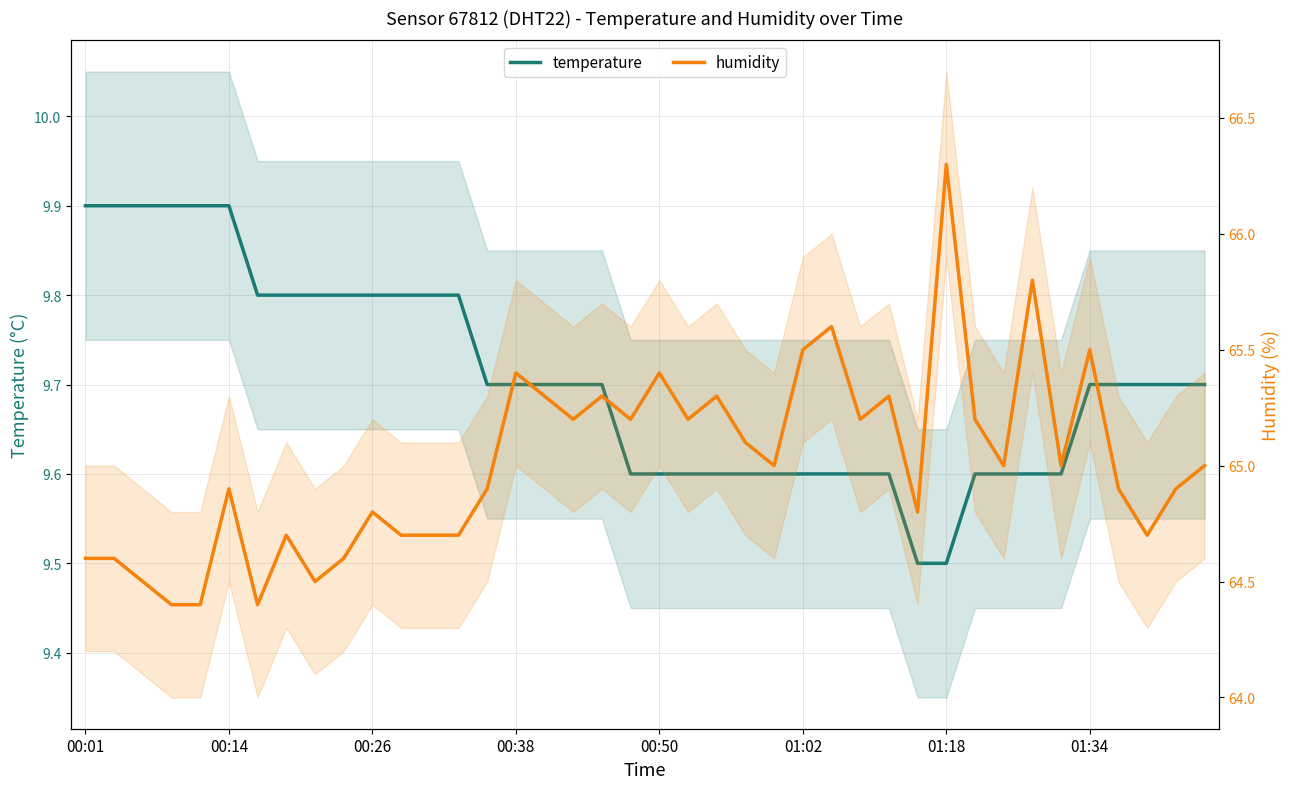

Is this an area chart (filled region under the line)?

No